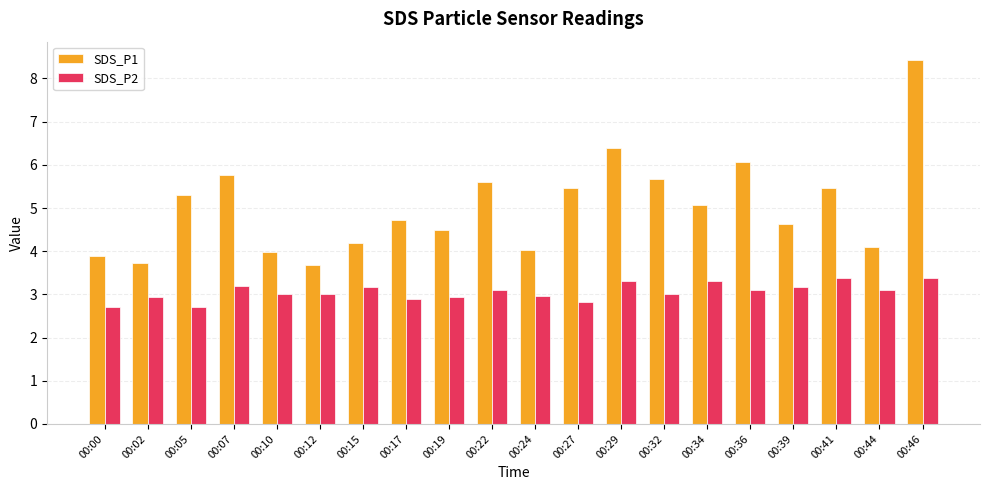

What is the minimum value for SDS_P1?

3.7